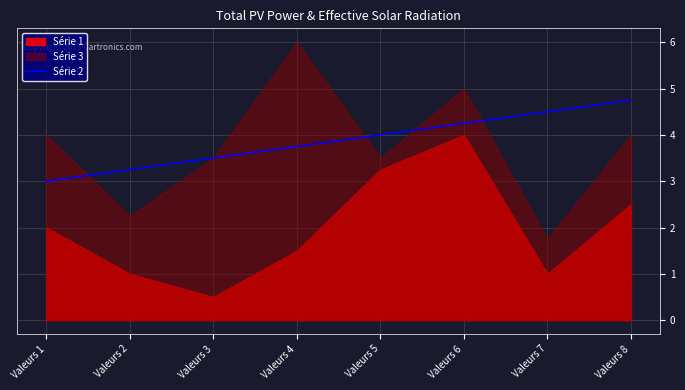

What is the value of the 8th point from the left?

4.8